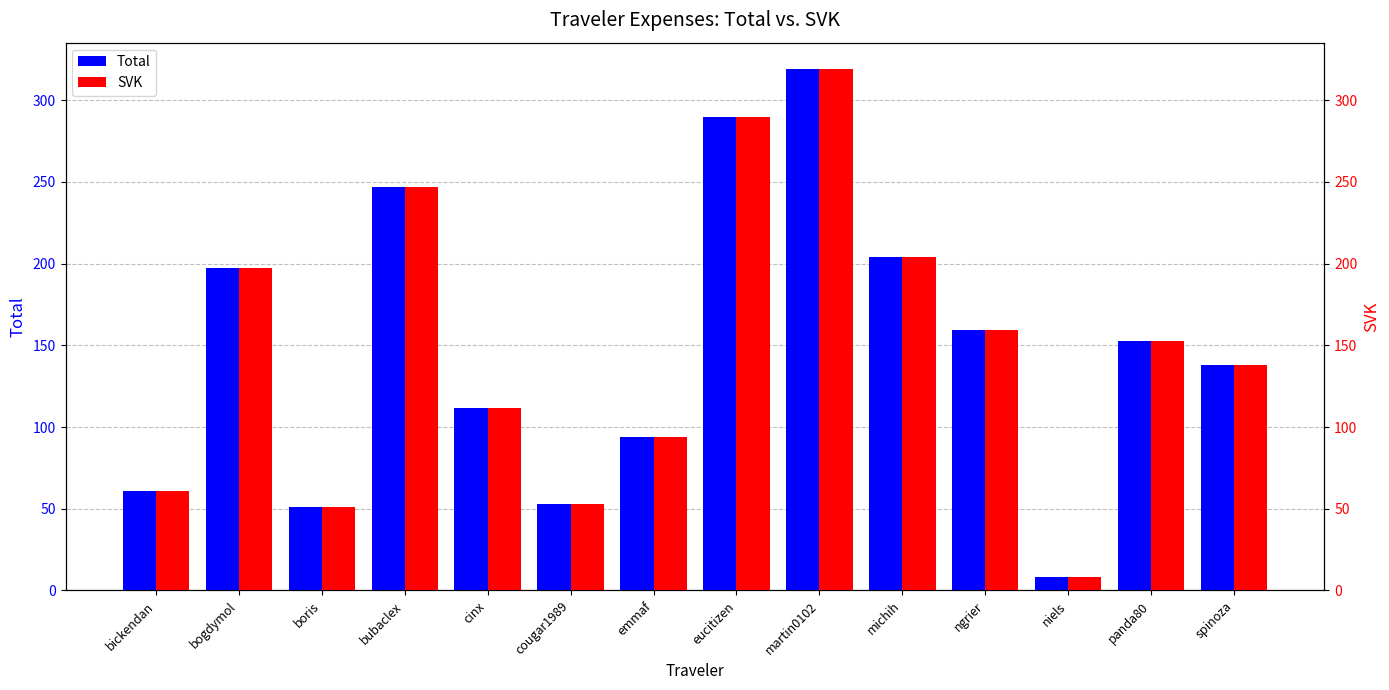

How many bars are there in total?

28